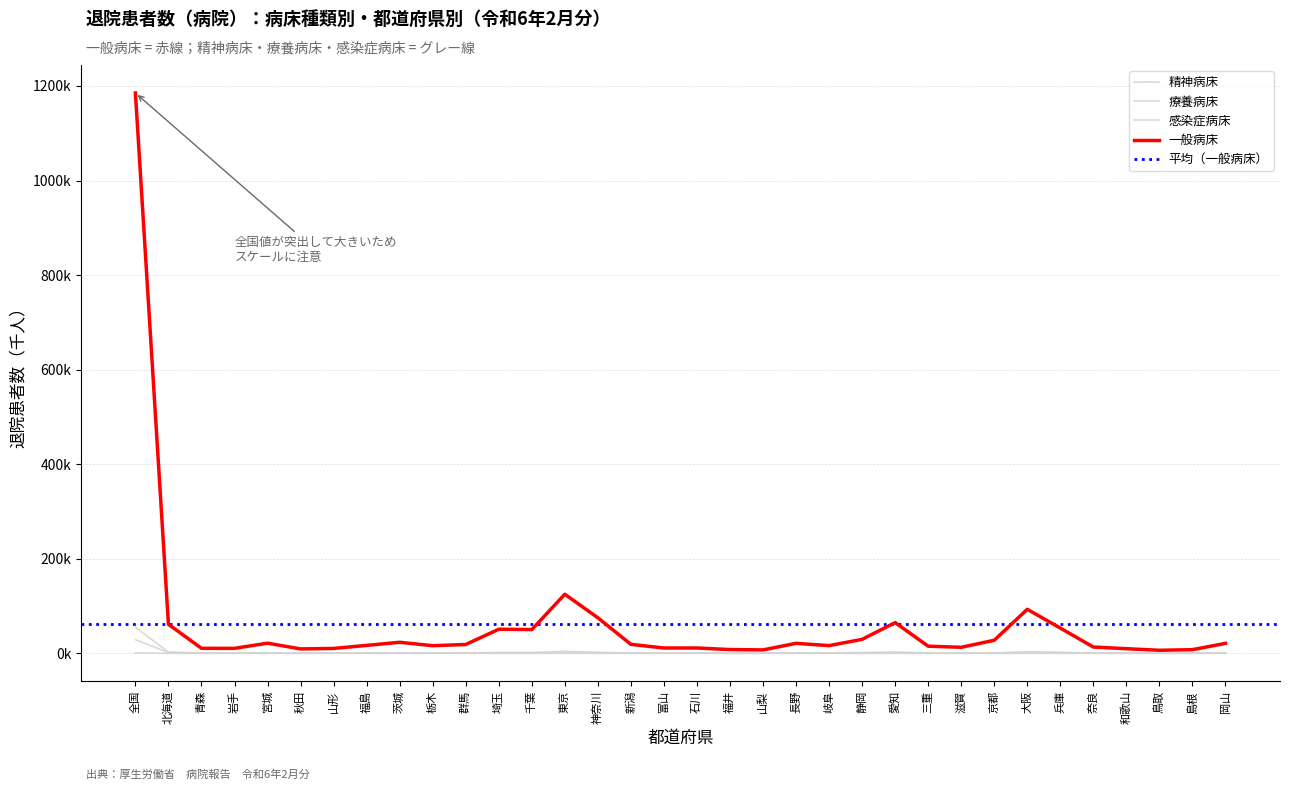

What position from the left is 茨城?

9